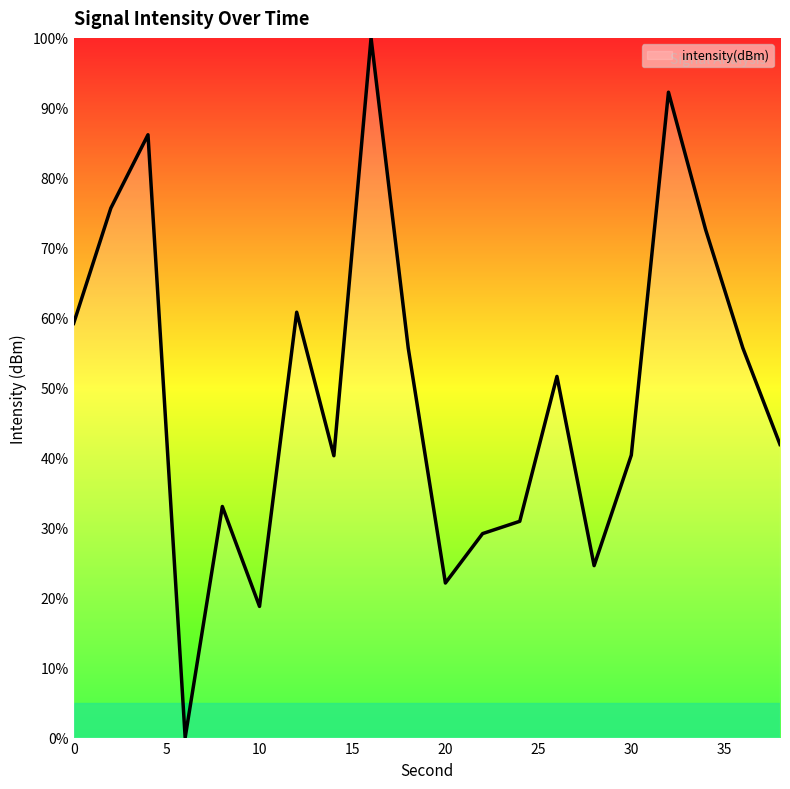

How many lines are shown in the chart?

1